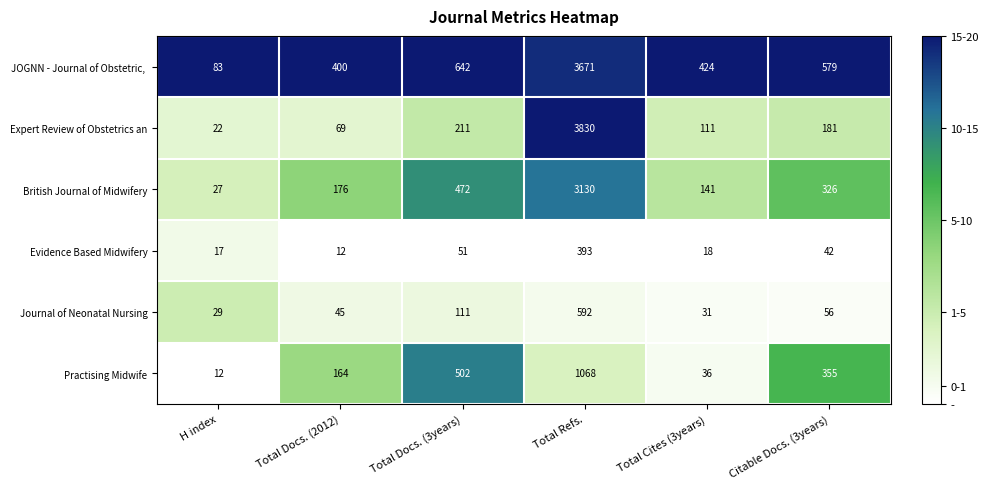

What is the sum of all Evidence Based Midwifery values?

533